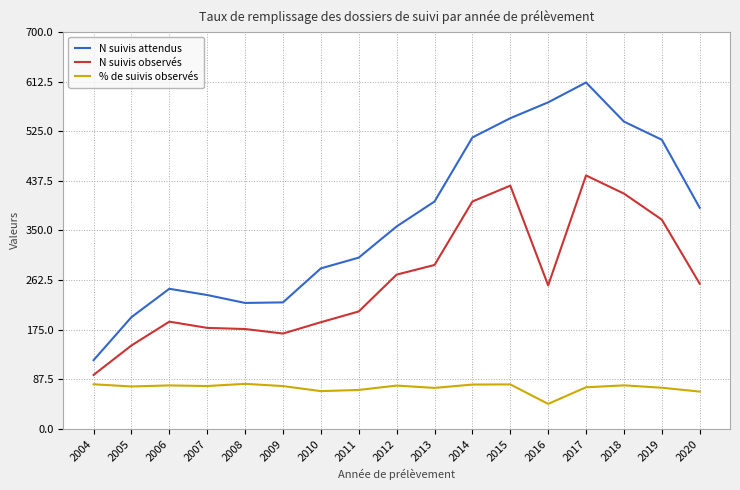

How many distinct data groups are displayed?

3